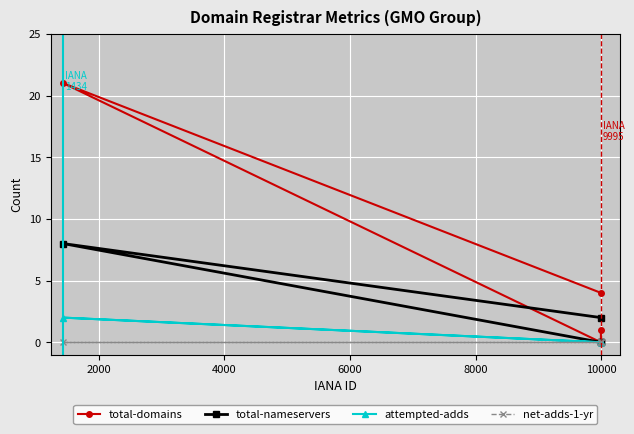

Reading left to right, what are all the values shown in this chart?

total-domains: 21	0	1	4
total-nameservers: 8	0	0	2
attempted-adds: 2	0	0	0
net-adds-1-yr: 0	0	0	0